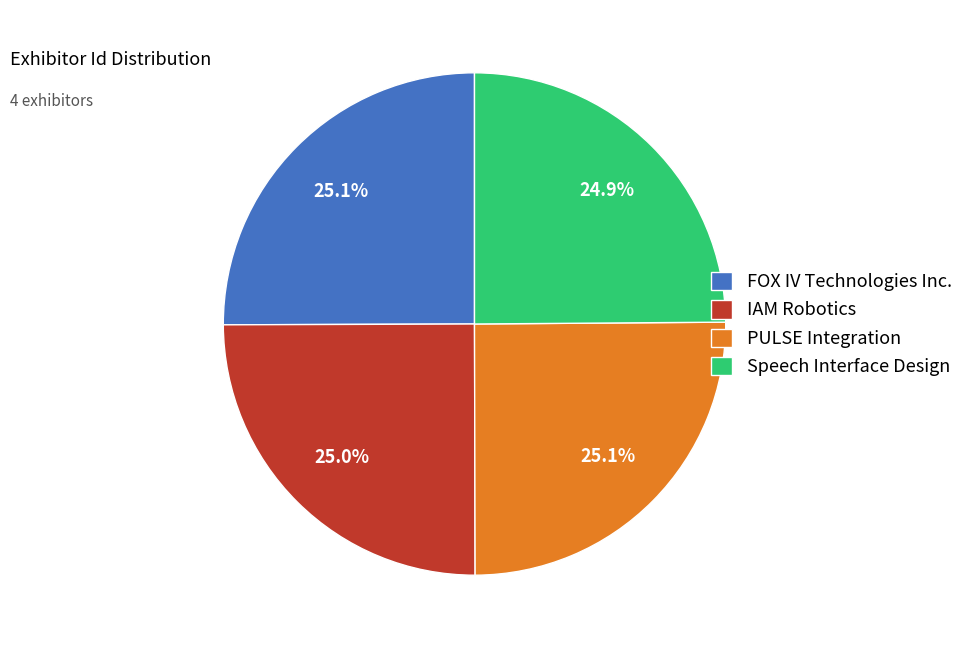

Approximately how many times larger is the value at Speech Interface Design compared to IAM Robotics?

1.0